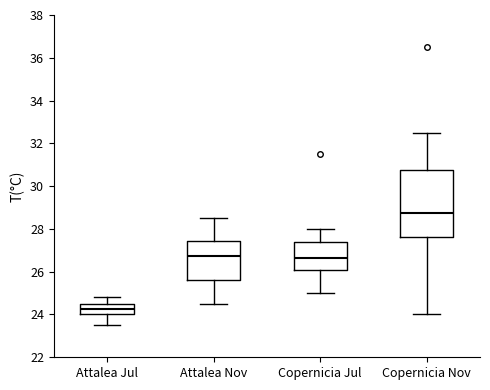

Where does the lower whisker of the box for Attalea Jul end on the y-axis? The values are not printed on the chart, so give them approximately, as read against the axis.

23.6